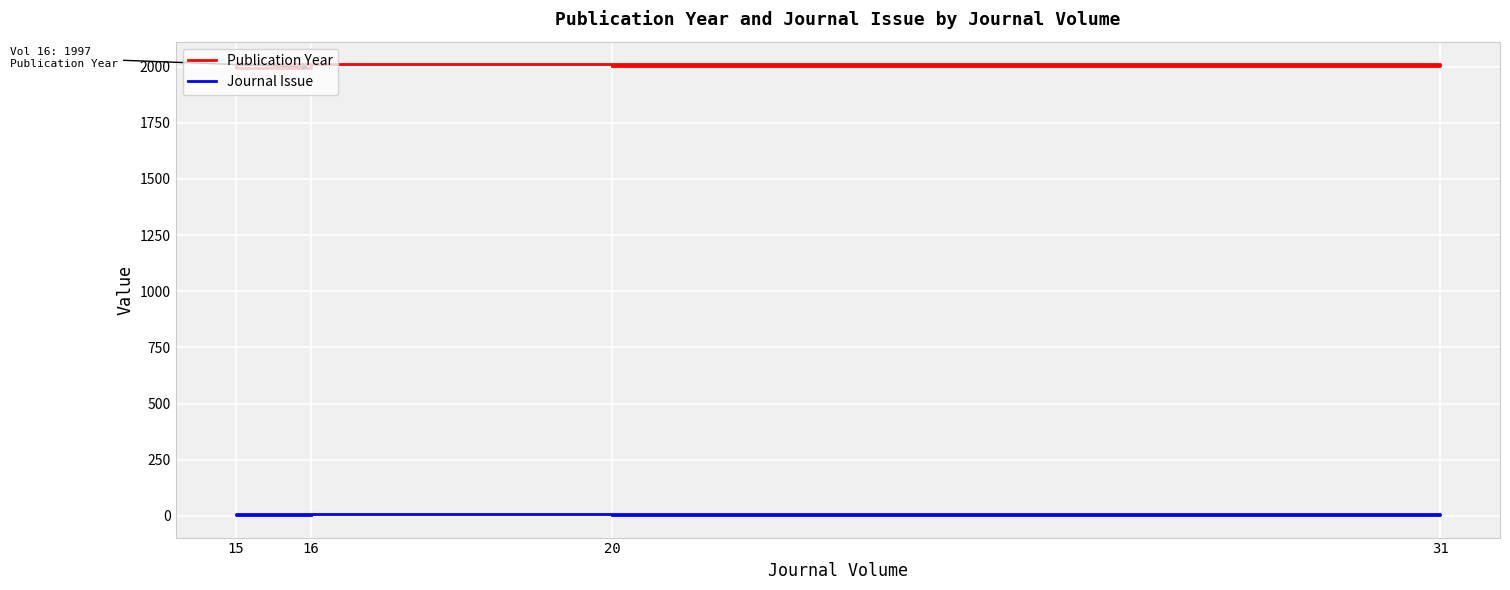

At which label does Publication Year first exceed 2001?

31